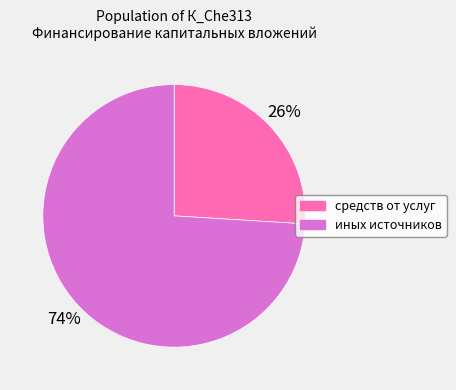

How many slices are in this pie chart?

2